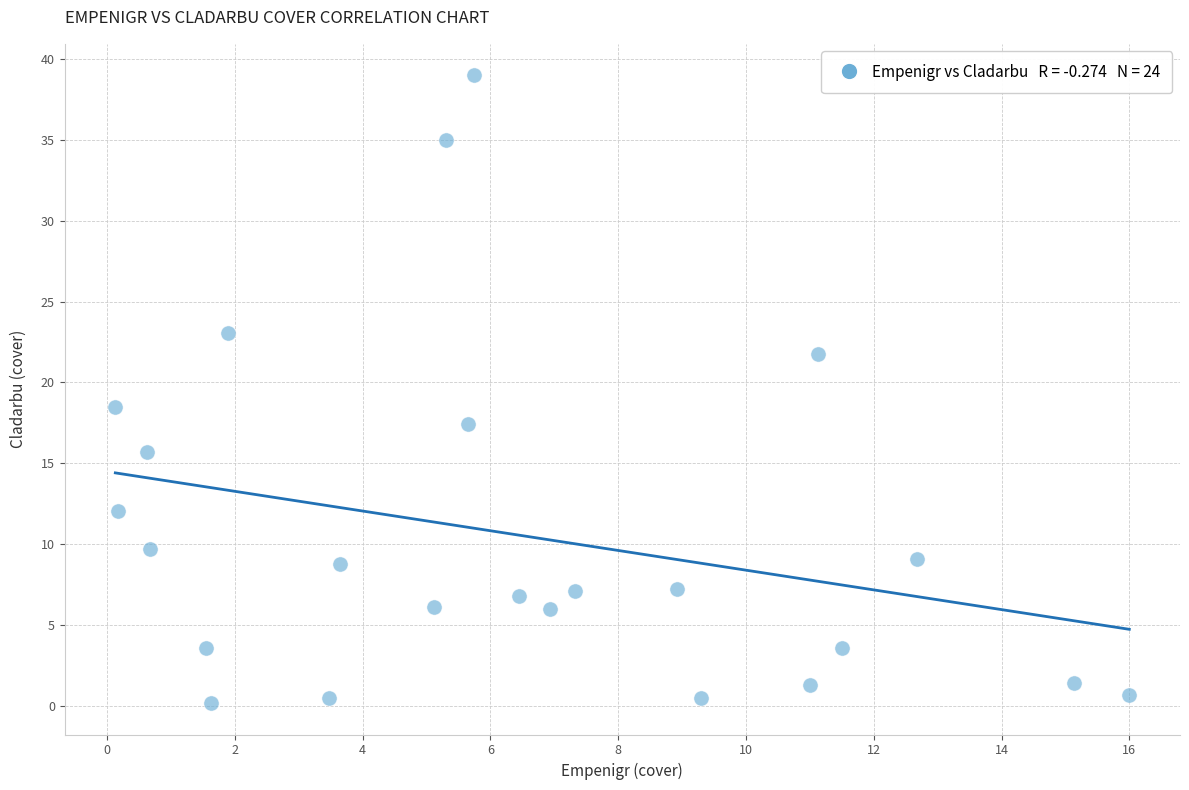

What Y value in the scatter plot is closest to 19?

18.5